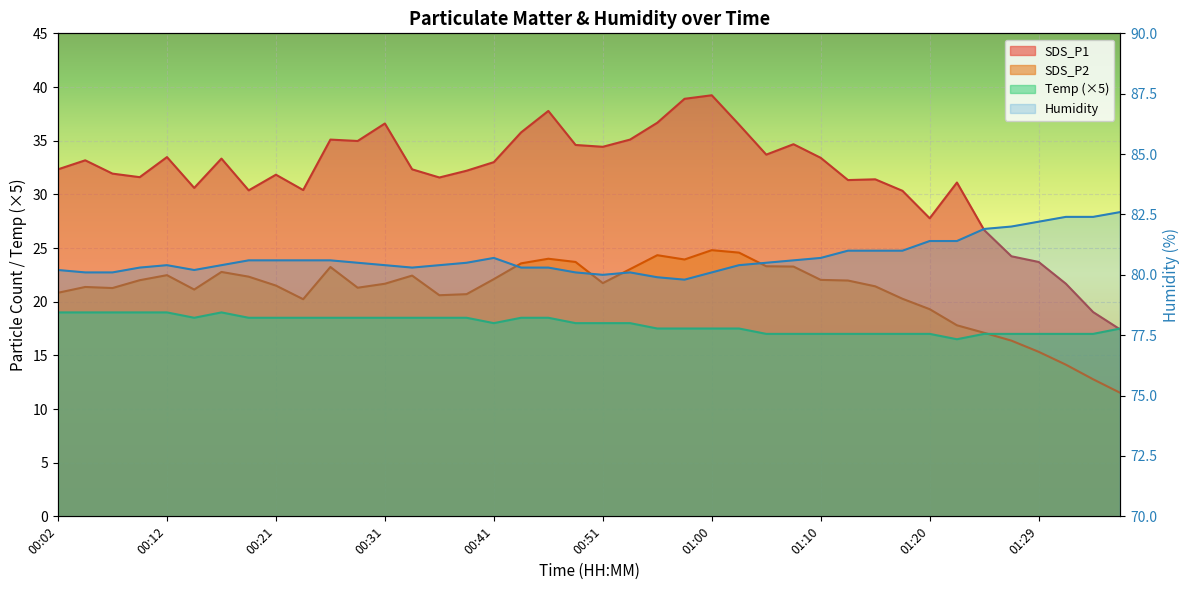

Where does the SDS_P2 series first go above 21?

00:04